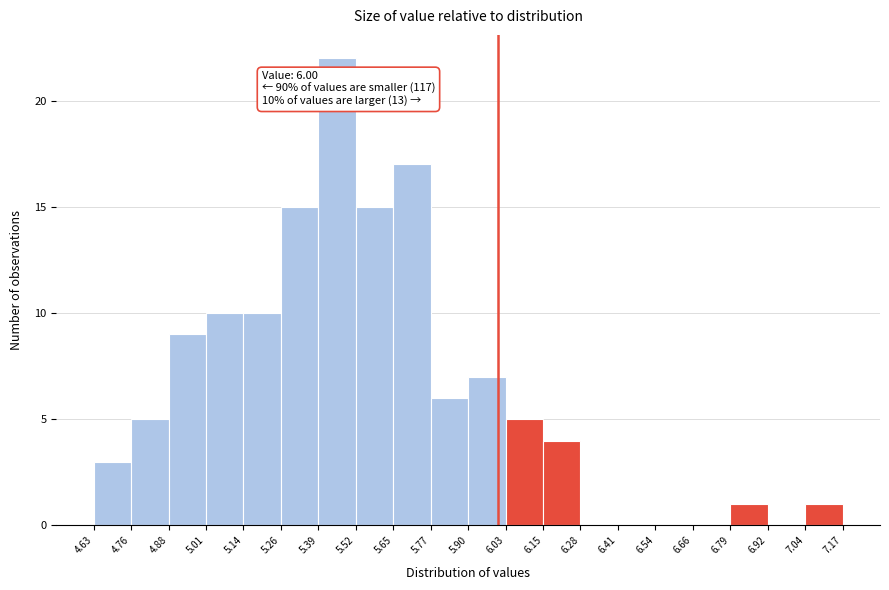

Which range on the x-axis has the tallest bar?

5.39 to 5.52